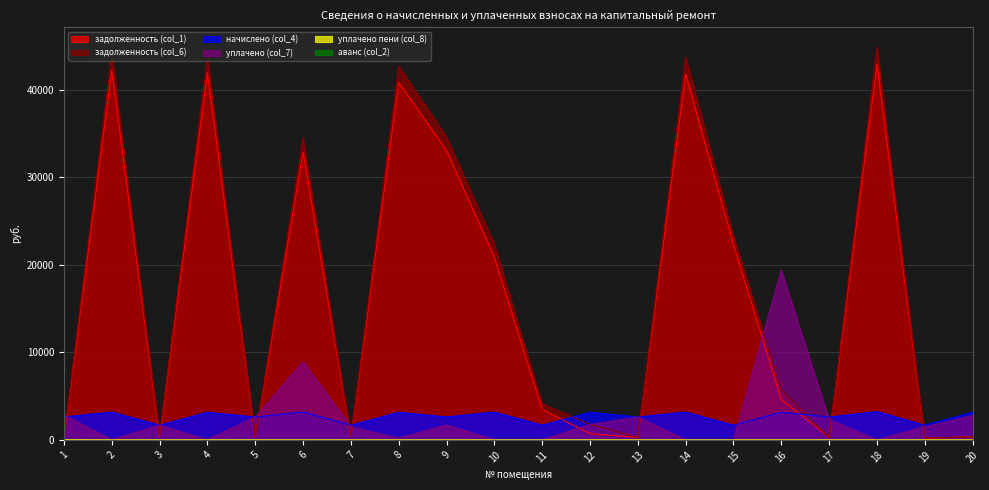

Which series has the largest range (max minus min)?

задолженность (col_6)